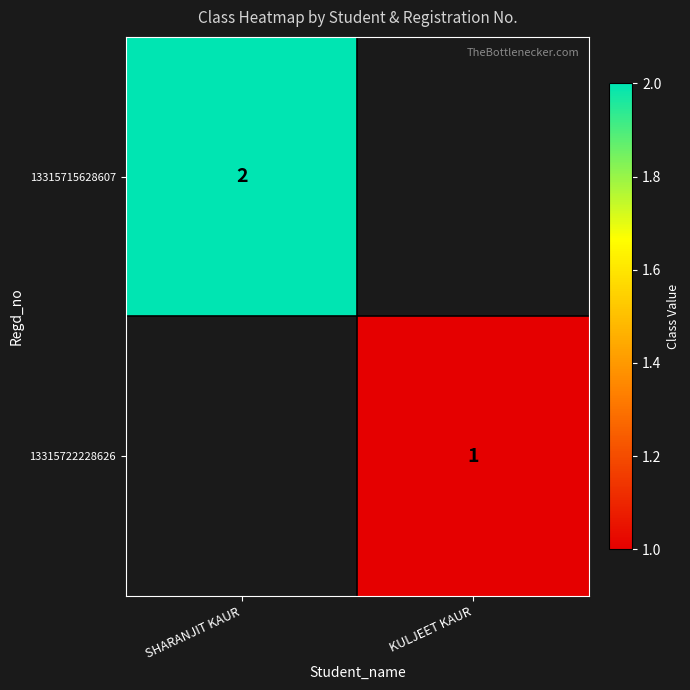

Is the value of 13315715628607 at SHARANJIT KAUR greater than the value of 13315722228626 at KULJEET KAUR?

Yes